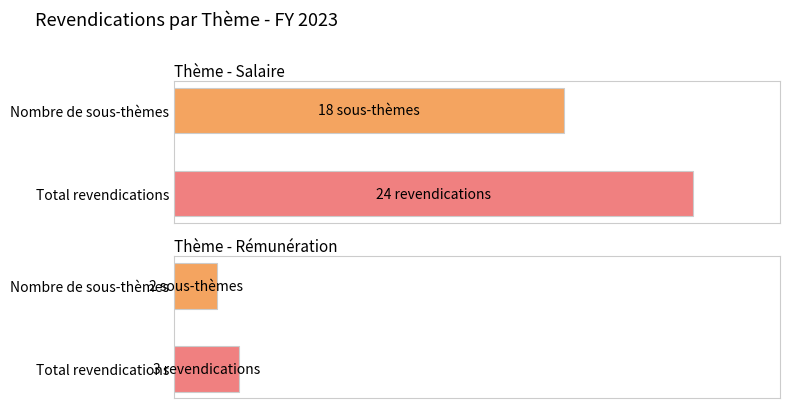

List the series in order of their peak value, highest first.

Salaire, Rémunération